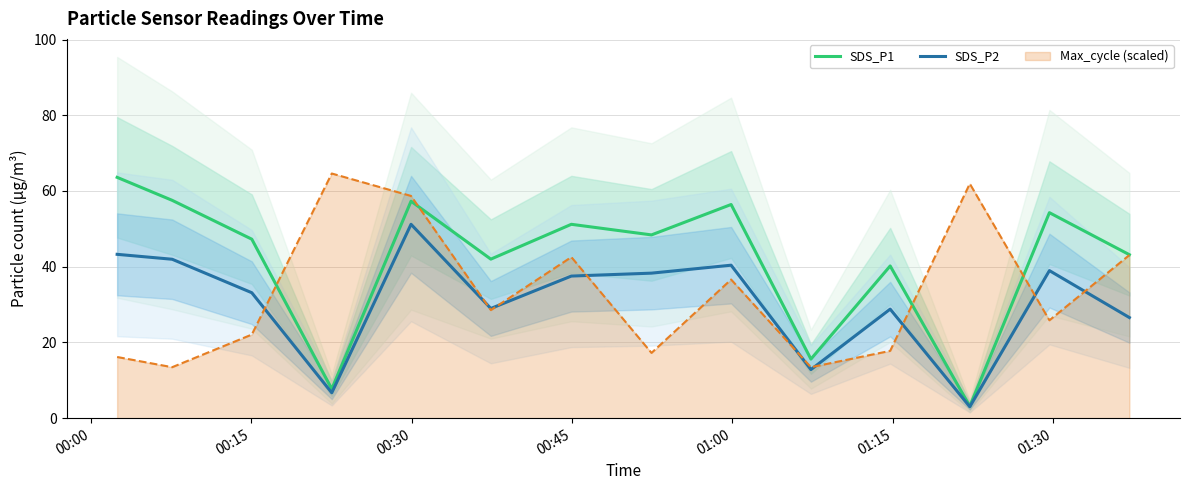

What is the highest value of the Max_cycle (scaled) series?

64.6